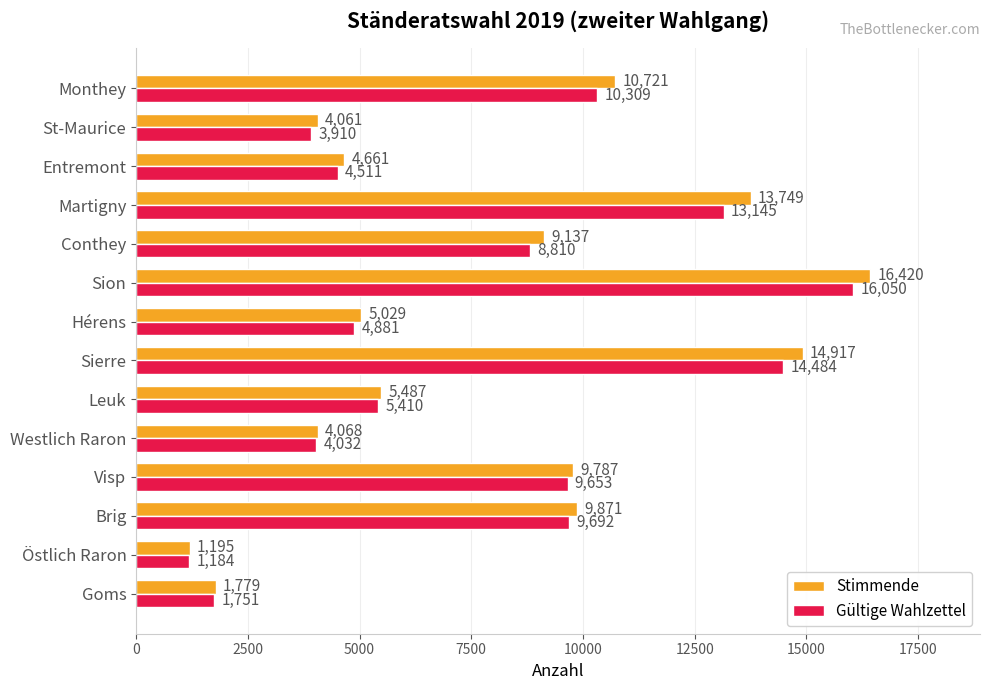

Count the number of data series in this chart.

2